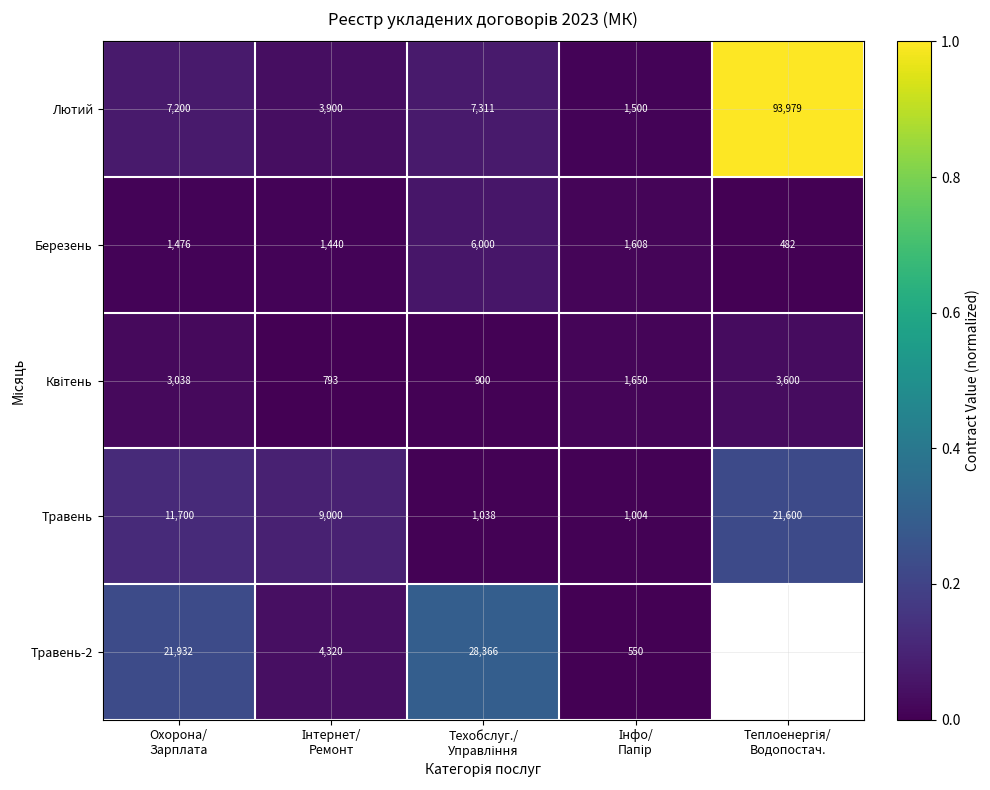

How many series are shown in this chart?

5